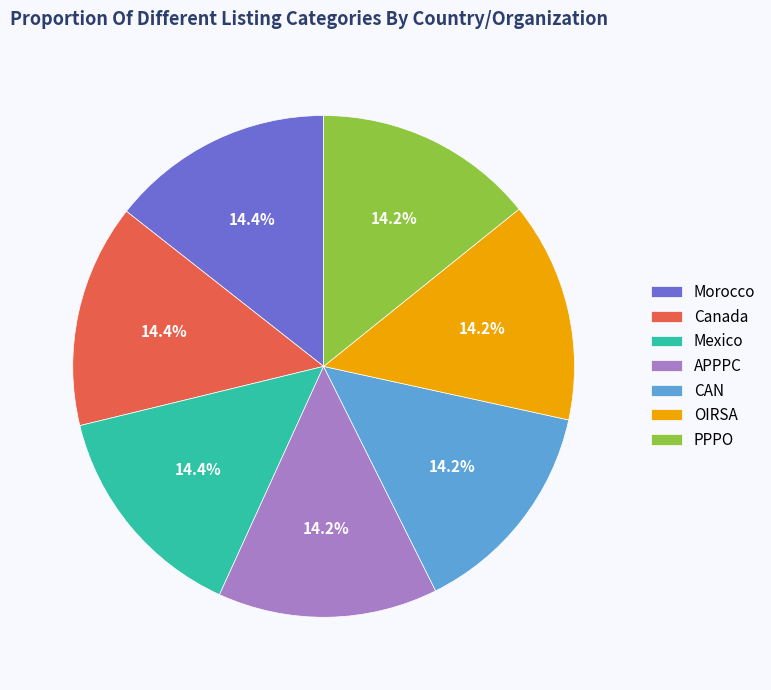

What is the ratio of the value at Canada to the value at PPPO?

1.0